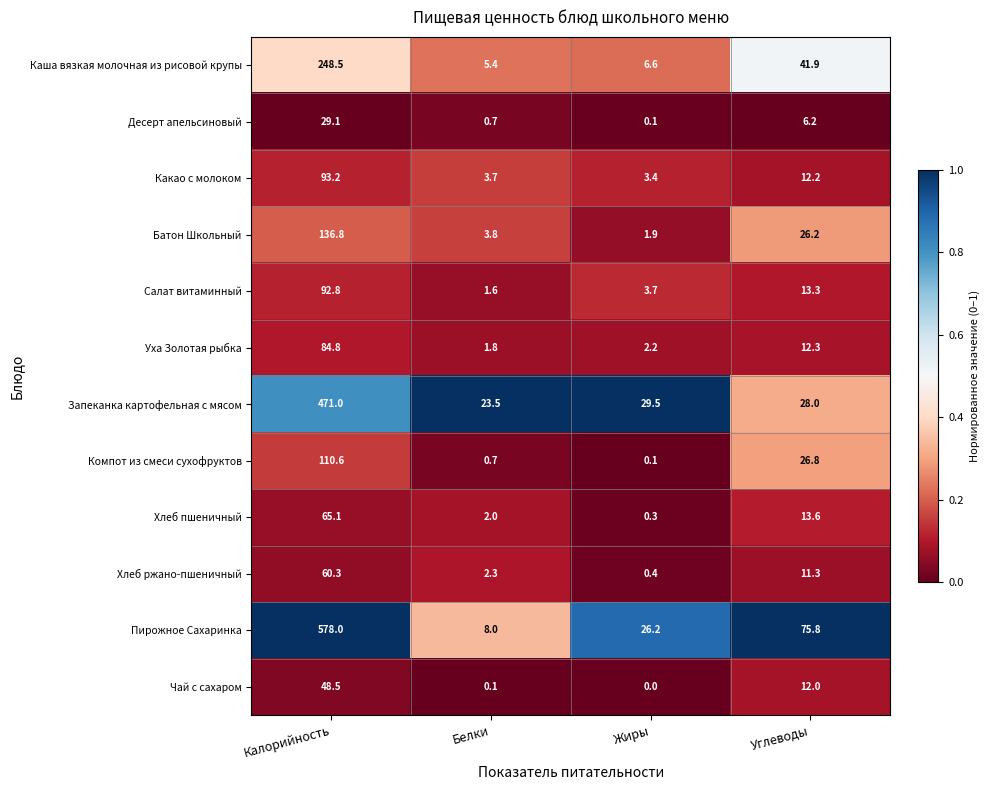

What is the total value across all series at Углеводы?

279.6